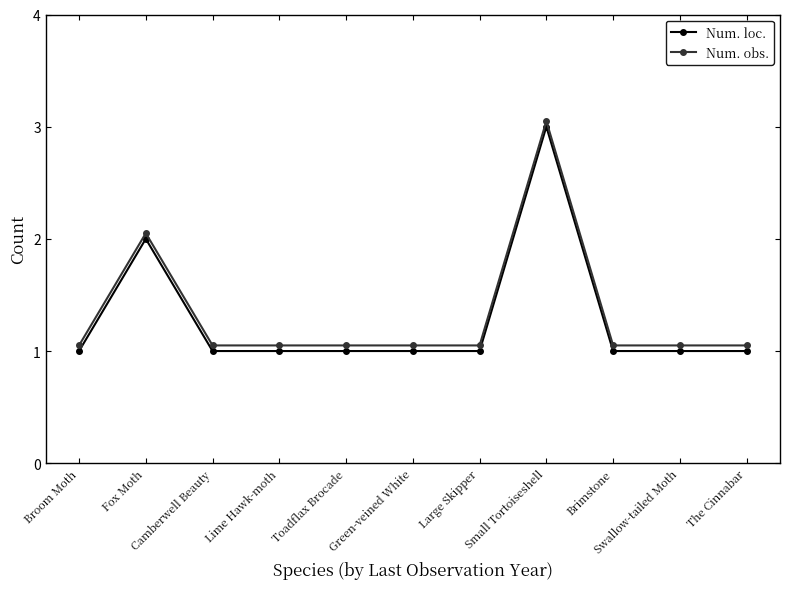

At which category is the sum across all series the highest?

Small Tortoiseshell